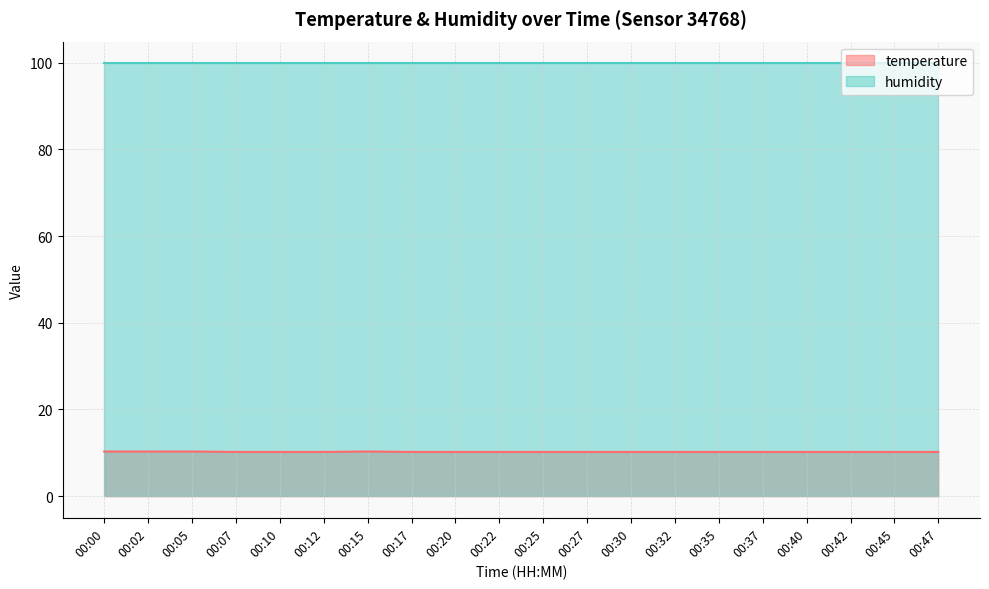

What is the maximum value shown in the chart?

99.9